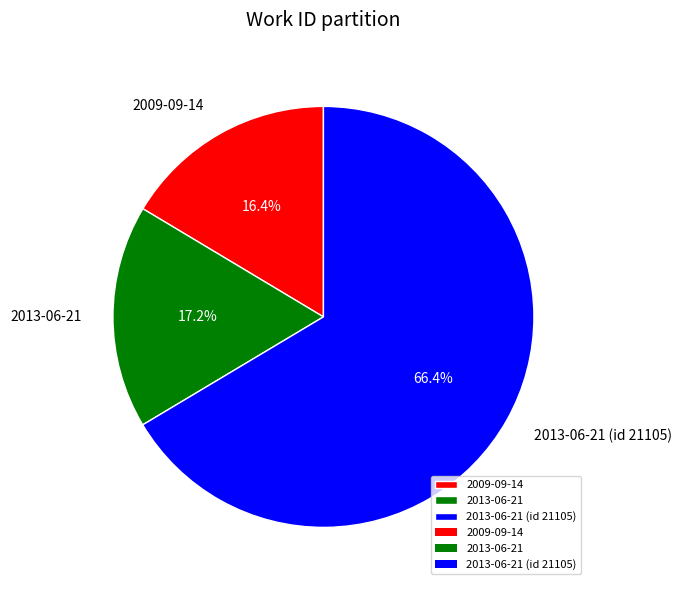

What is the largest slice in the pie chart?

2013-06-21 (id 21105)